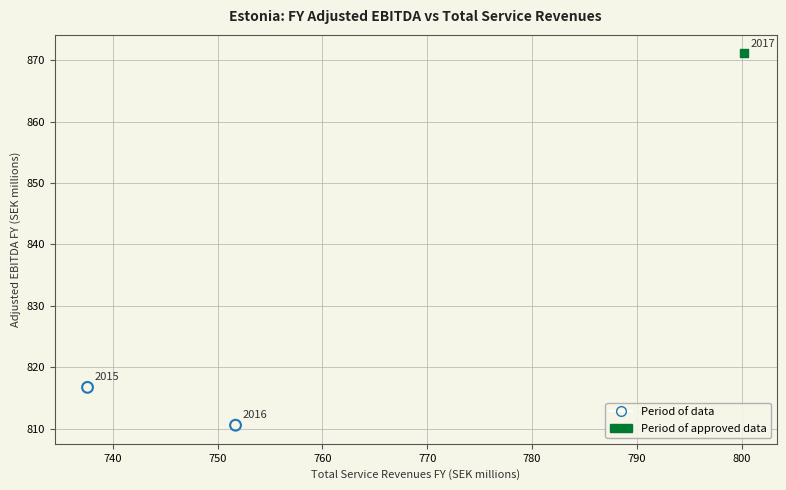

What are all the series names shown in the legend?

Period of data, Period of approved data